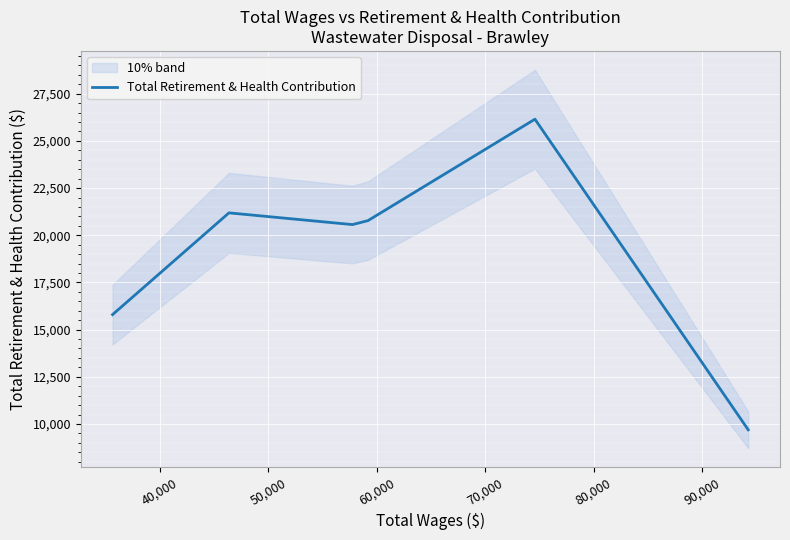

What is the highest value of the Total Retirement & Health Contribution series?

26152